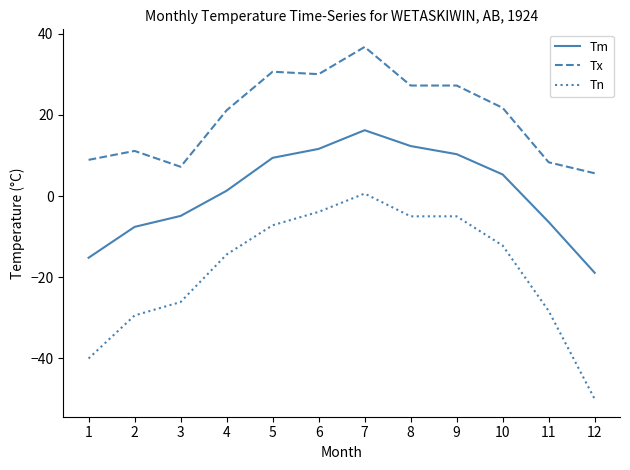

What is the difference between the Tm values at 2 and 10?

12.9